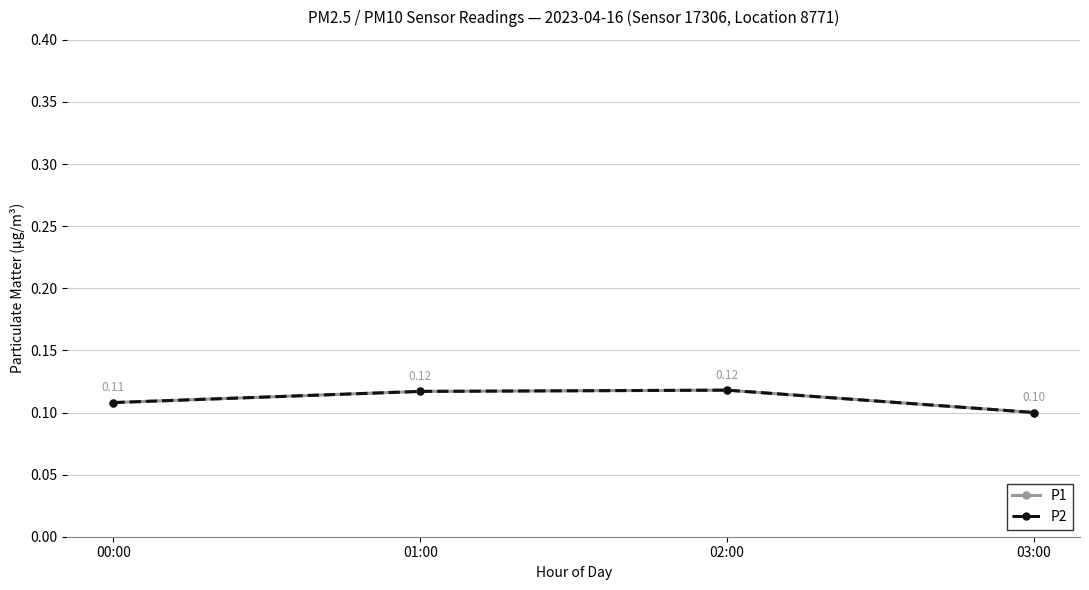

How many lines are shown in the chart?

2